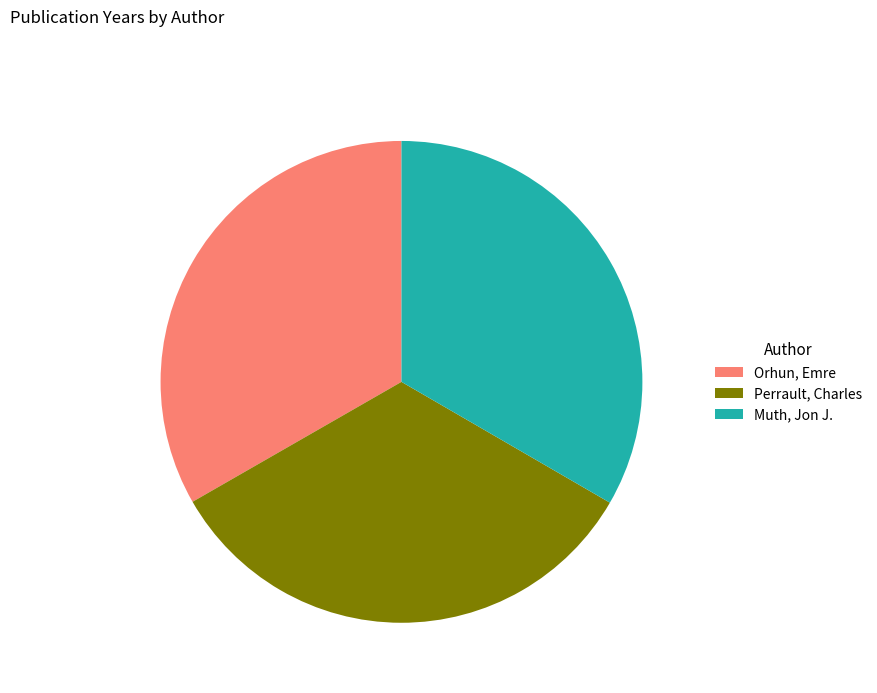

Approximately how many times larger is the value at Perrault, Charles compared to Muth, Jon J.?

1.0